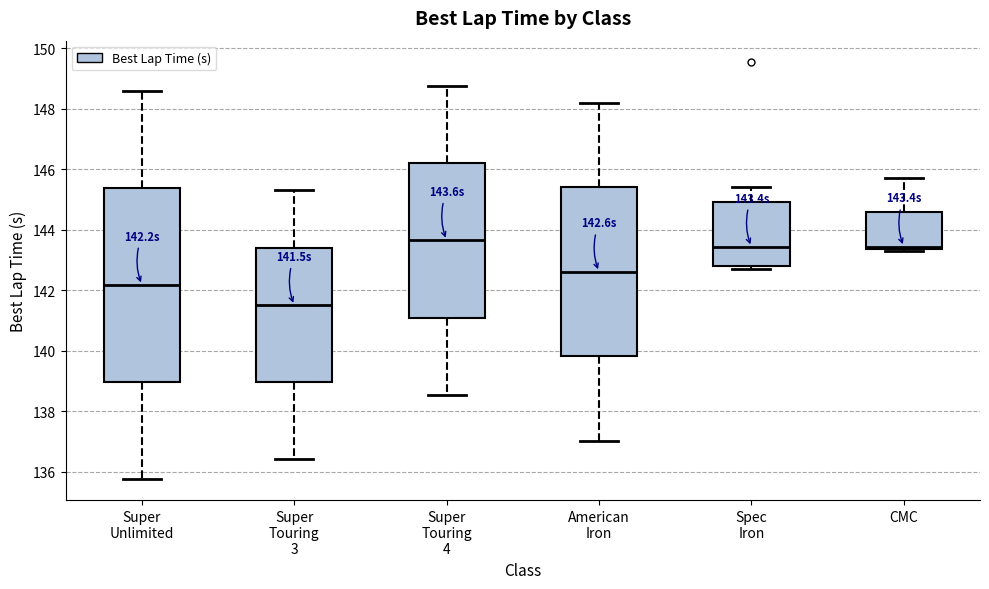

Which box is the tallest, from its lower edge to its upper edge?

Super Unlimited